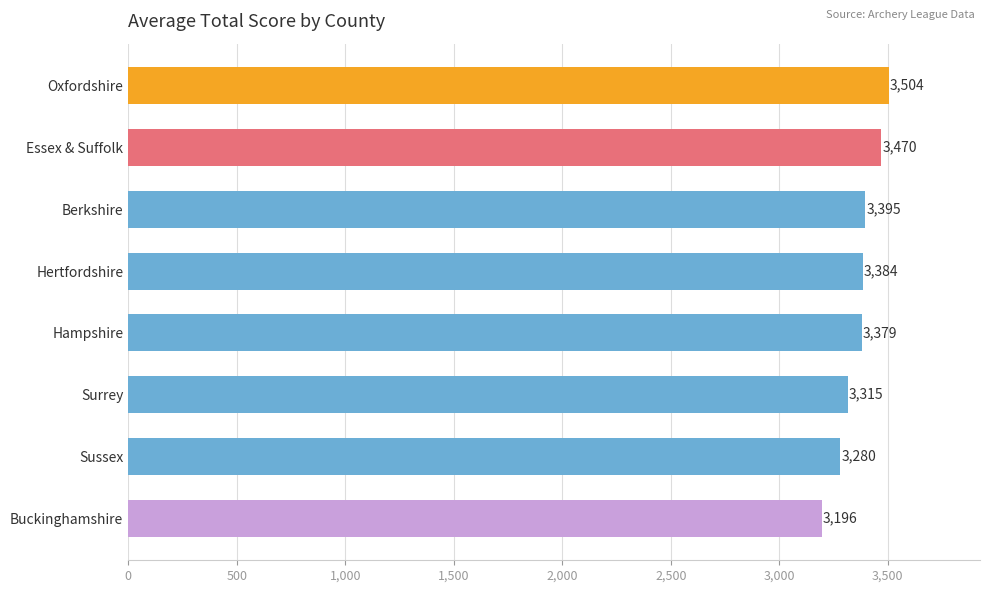

Which label corresponds to the smallest value in the chart?

Buckinghamshire